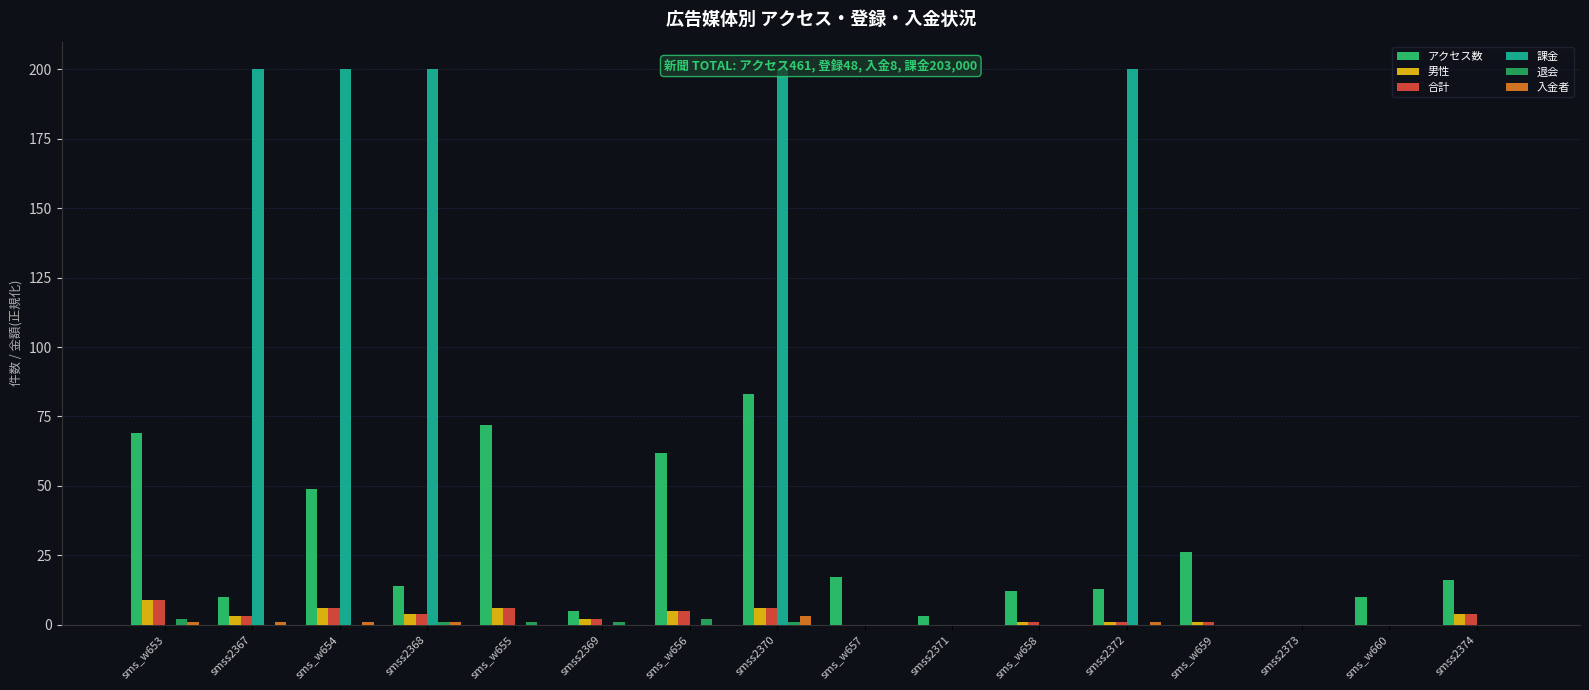

What is the highest value of the 男性 series?

9